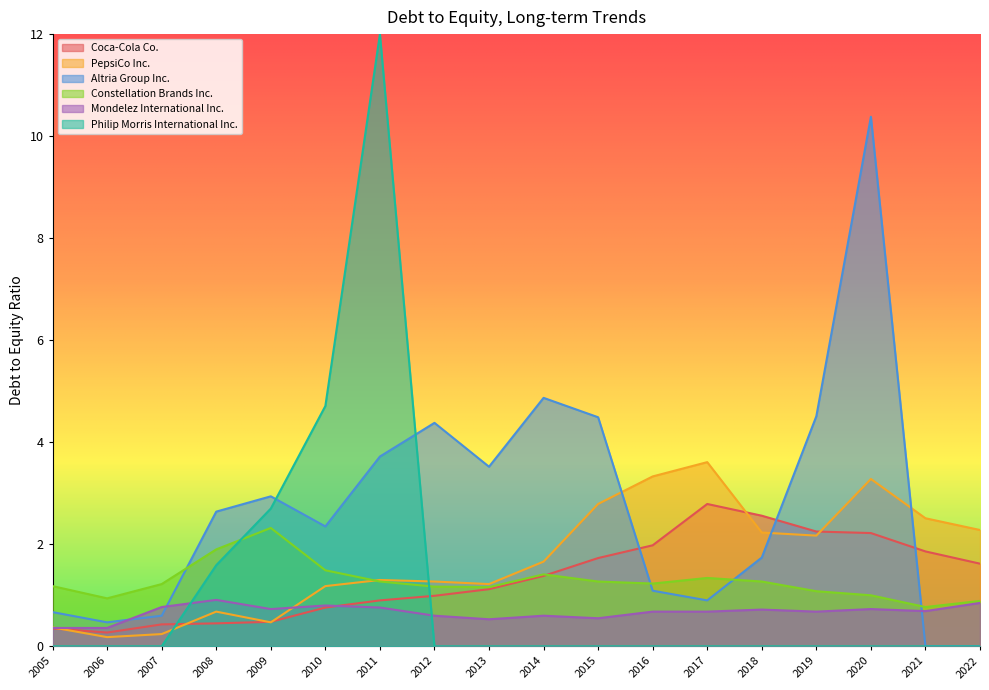

True or false: Constellation Brands Inc. and Mondelez International Inc. intersect in this chart.

False